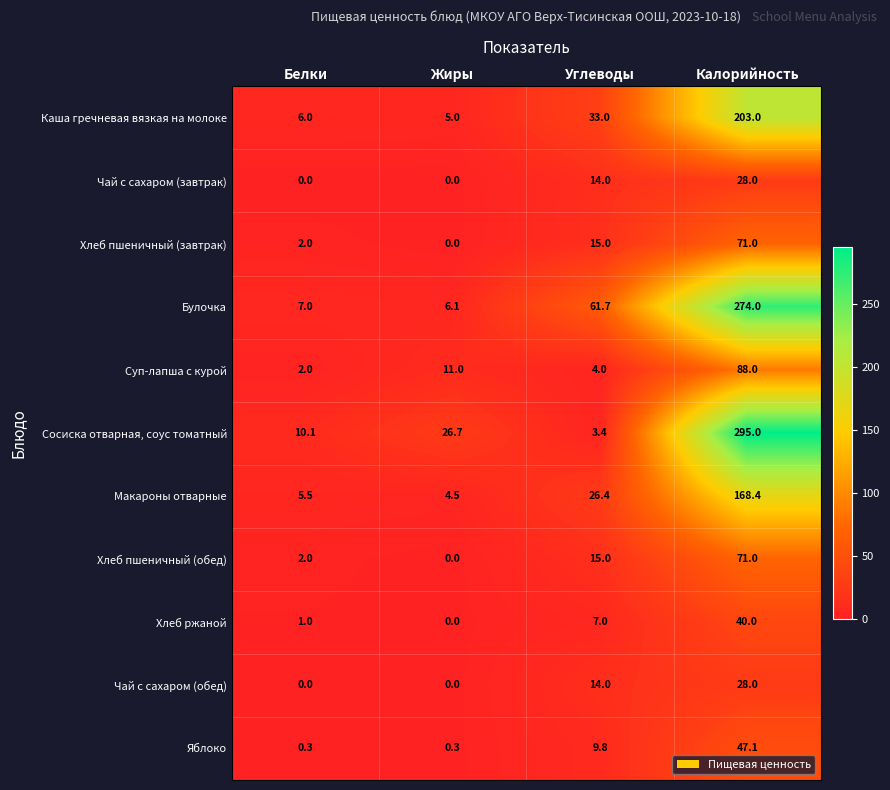

What is the approximate value of Макароны отварные at Калорийность?

168.4